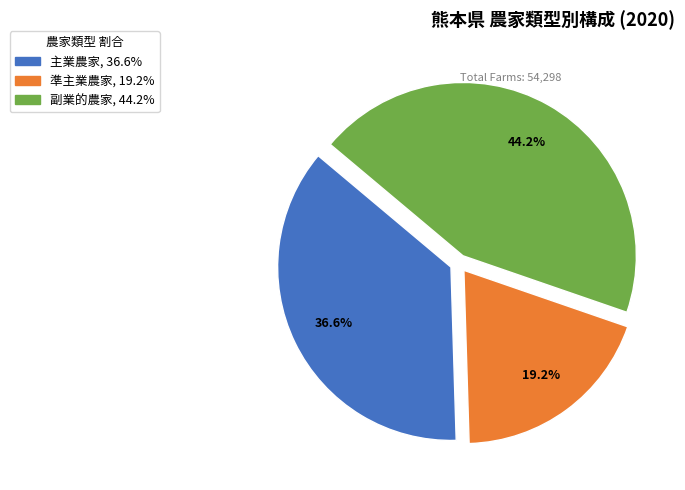

What is the smallest slice in the pie chart?

準主業農家